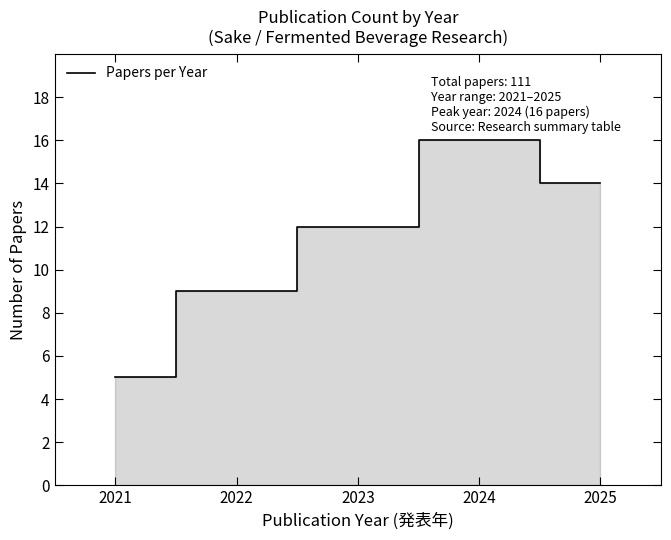

List the labels in order of value, smallest first.

2021, 2022, 2023, 2025, 2024